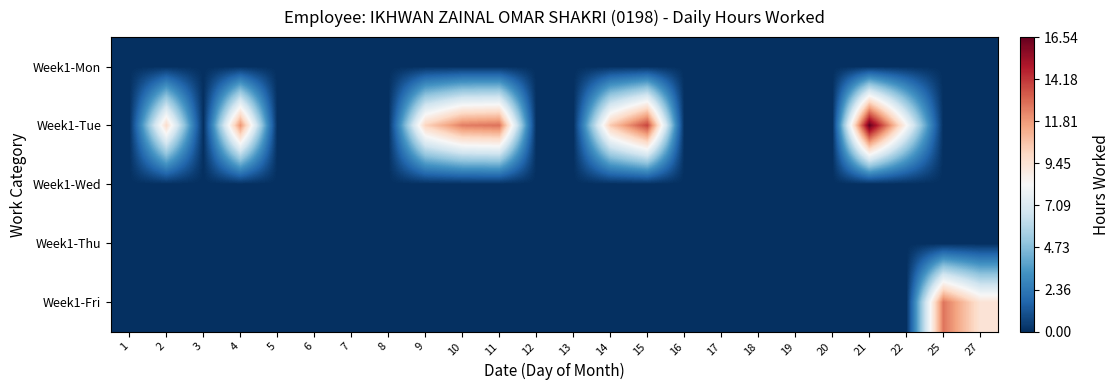

Reading right to left, transcribe all the data shown in this chart.

Week1-Mon: 27=0.0	25=0.0	22=0.0	21=0.0	20=0.0	19=0.0	18=0.0	17=0.0	16=0.0	15=0.0	14=0.0	13=0.0	12=0.0	11=0.0	10=0.0	9=0.0	8=0.0	7=0.0	6=0.0	5=0.0	4=0.0	3=0.0	2=0.0	1=0.0
Week1-Tue: 27=0.0	25=0.0	22=8.4	21=16.5	20=0.0	19=0.0	18=0.0	17=0.0	16=0.0	15=13.8	14=10.4	13=0.0	12=0.0	11=12.8	10=12.5	9=10.1	8=0.0	7=0.0	6=0.0	5=0.0	4=12.0	3=0.0	2=9.8	1=0.0
Week1-Wed: 27=0.0	25=0.0	22=0.0	21=0.0	20=0.0	19=0.0	18=0.0	17=0.0	16=0.0	15=0.0	14=0.0	13=0.0	12=0.0	11=0.0	10=0.0	9=0.0	8=0.0	7=0.0	6=0.0	5=0.0	4=0.0	3=0.0	2=0.0	1=0.0
Week1-Thu: 27=0.0	25=0.0	22=0.0	21=0.0	20=0.0	19=0.0	18=0.0	17=0.0	16=0.0	15=0.0	14=0.0	13=0.0	12=0.0	11=0.0	10=0.0	9=0.0	8=0.0	7=0.0	6=0.0	5=0.0	4=0.0	3=0.0	2=0.0	1=0.0
Week1-Fri: 27=9.4	25=12.7	22=0.0	21=0.0	20=0.0	19=0.0	18=0.0	17=0.0	16=0.0	15=0.0	14=0.0	13=0.0	12=0.0	11=0.0	10=0.0	9=0.0	8=0.0	7=0.0	6=0.0	5=0.0	4=0.0	3=0.0	2=0.0	1=0.0